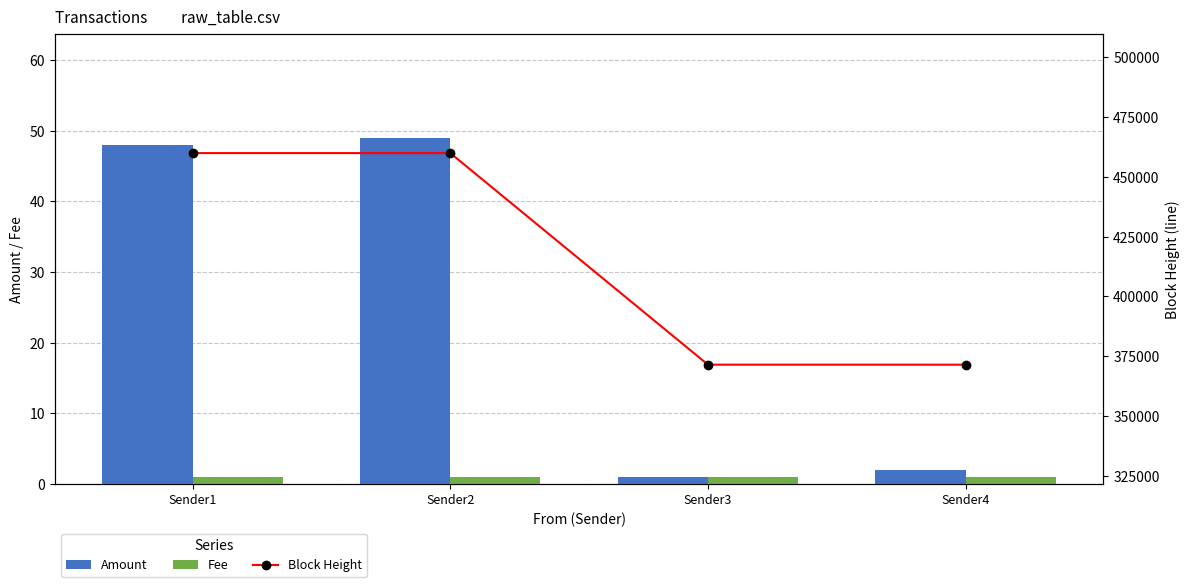

What is the difference between the second highest and second lowest values in the Block Height series?

88553